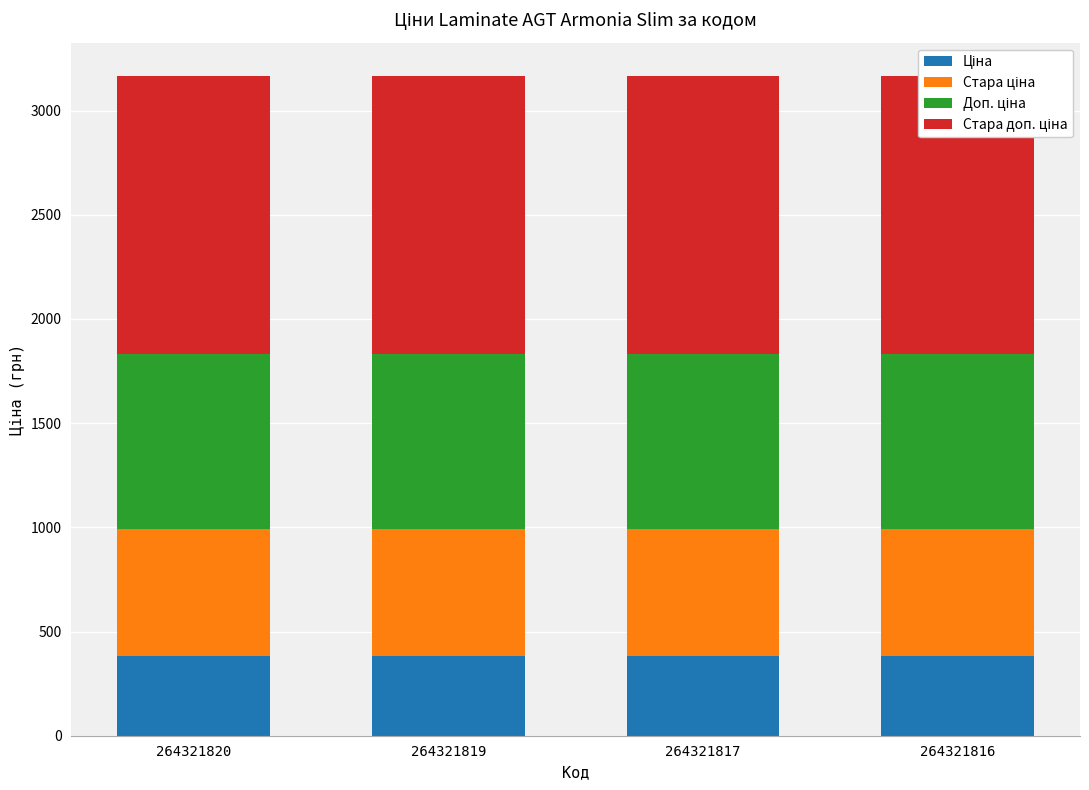

True or false: Стара ціна has a value of 608.9 at 264321817.

True